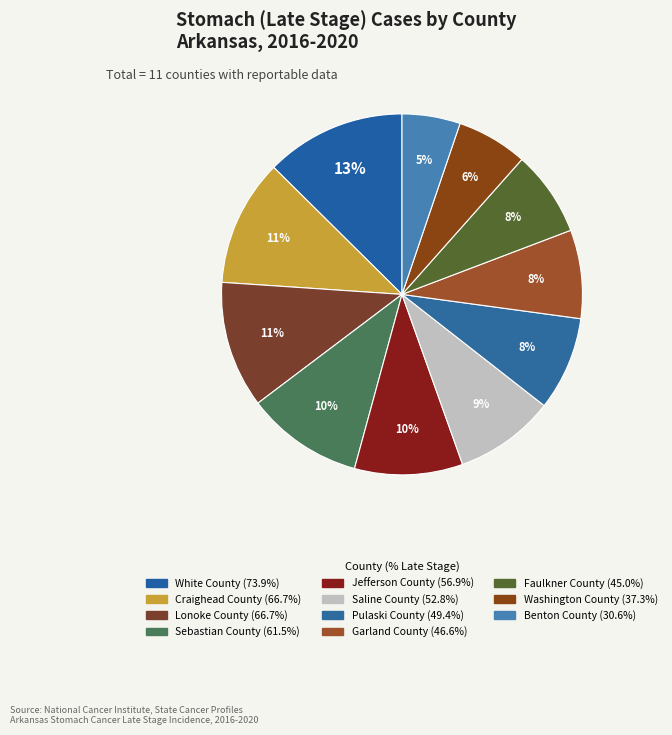

What percentage do White County and Lonoke County together represent?

23.9%